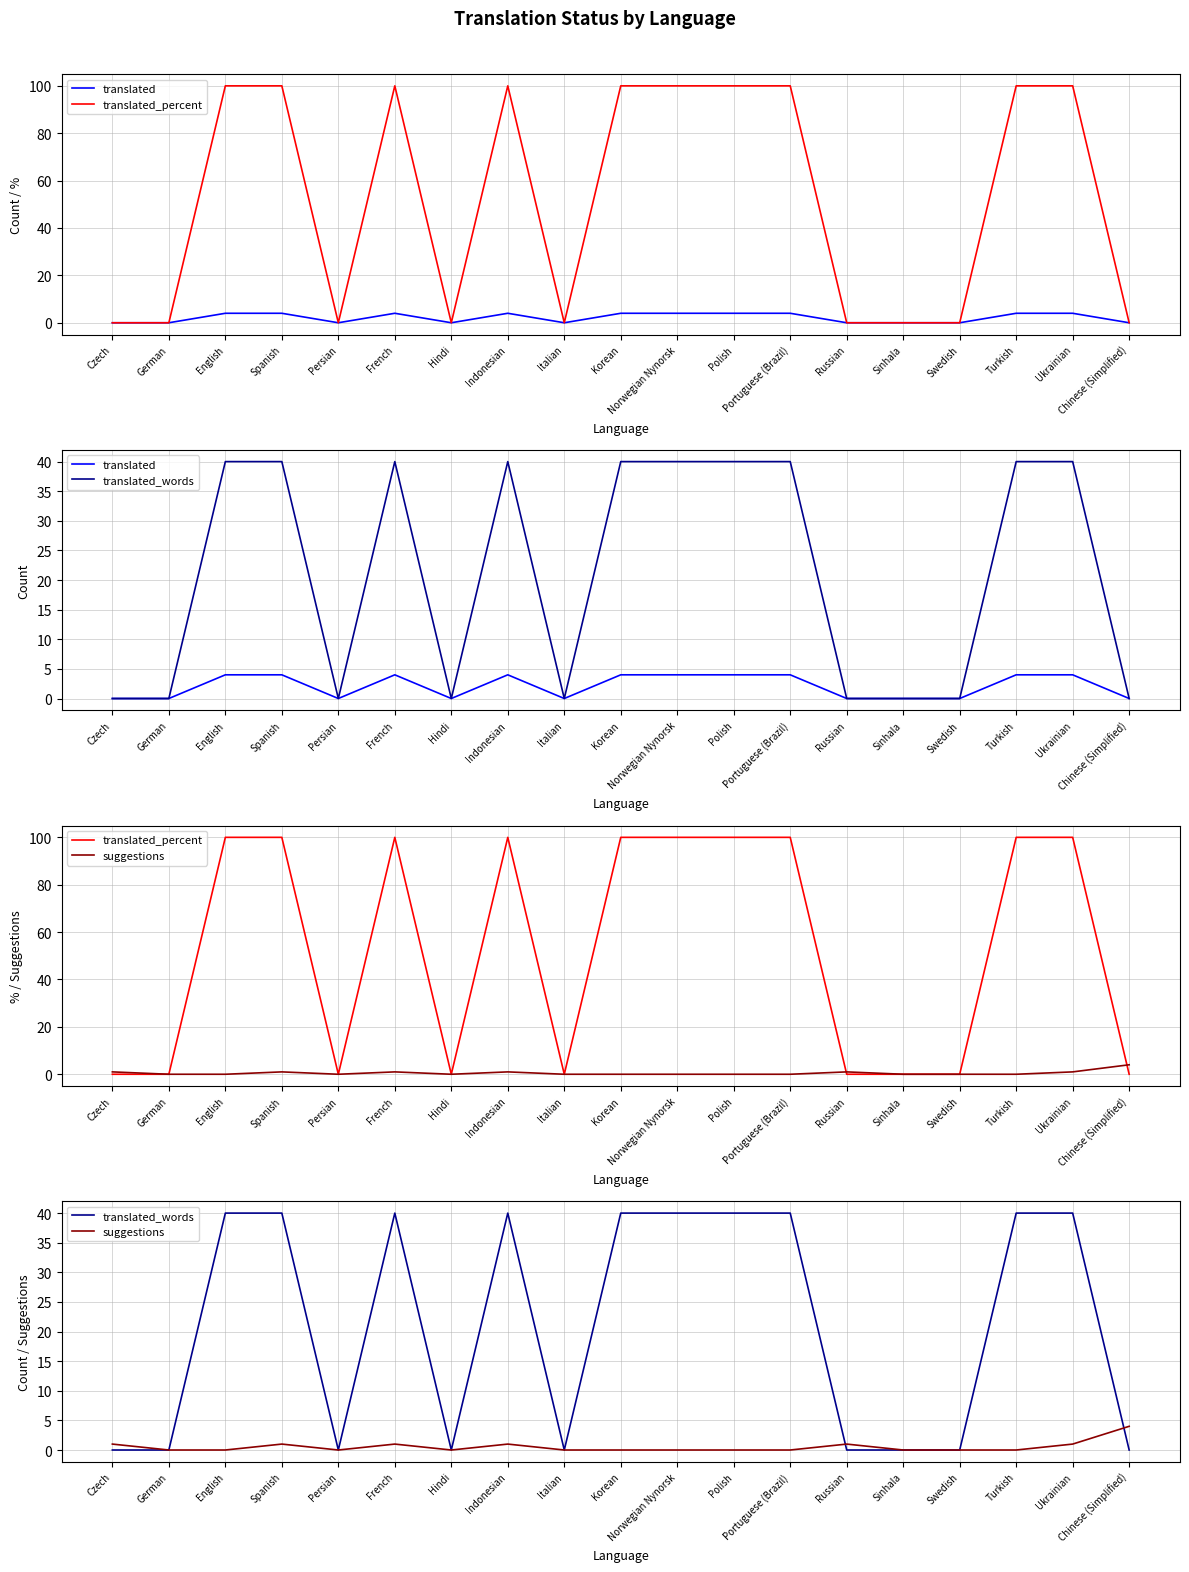

Rank the series at French from lowest to highest value.

suggestions, translated, translated_words, translated_percent